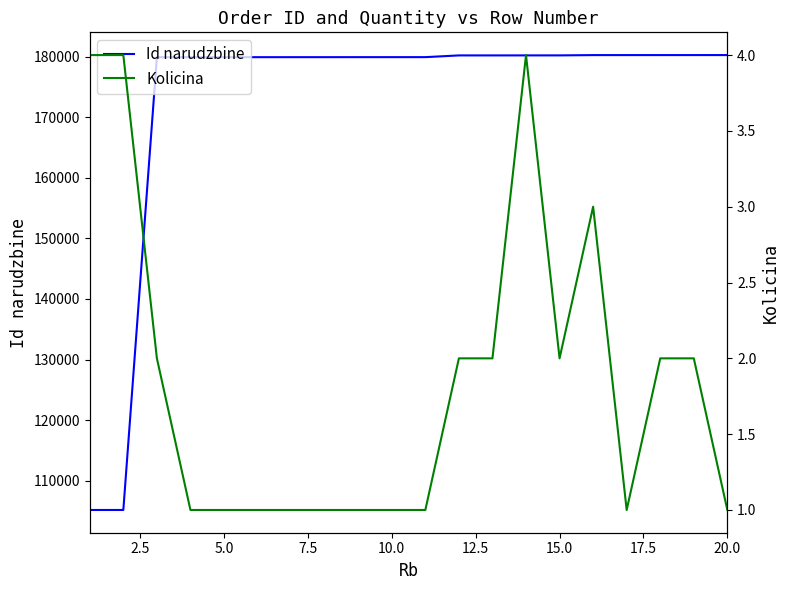

True or false: Kolicina and Id narudzbine intersect in this chart.

False